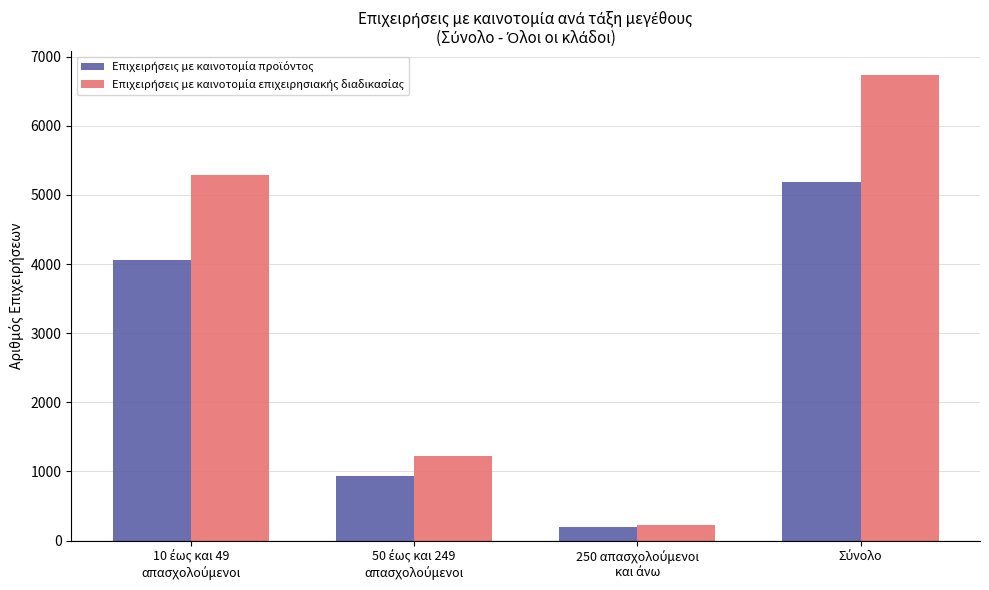

What is the smallest value displayed?

189